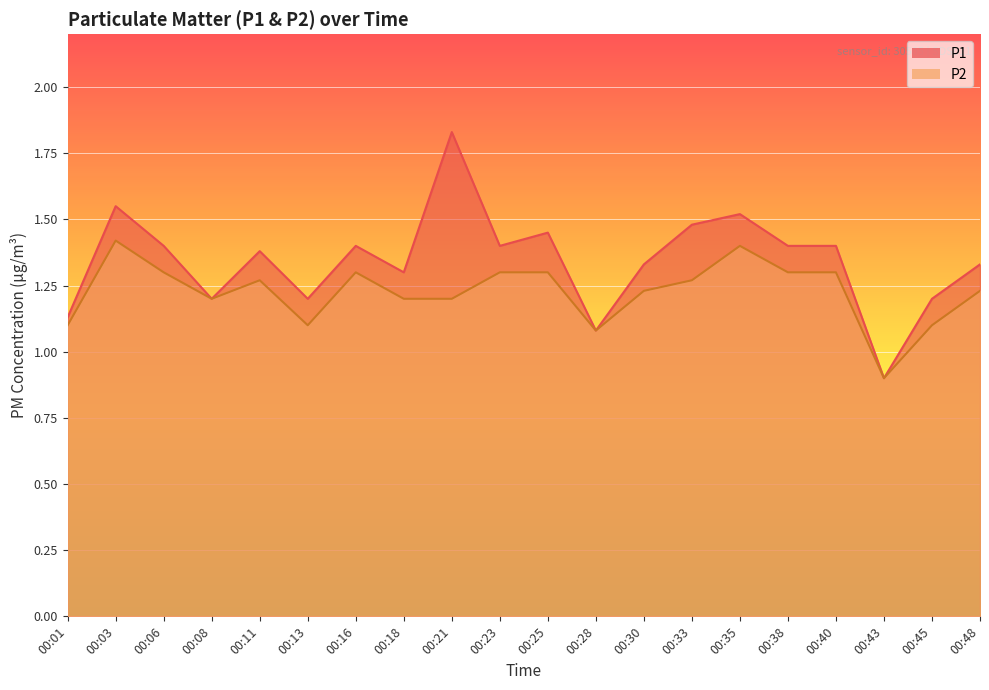

What is the sum of all P1 values?

26.9